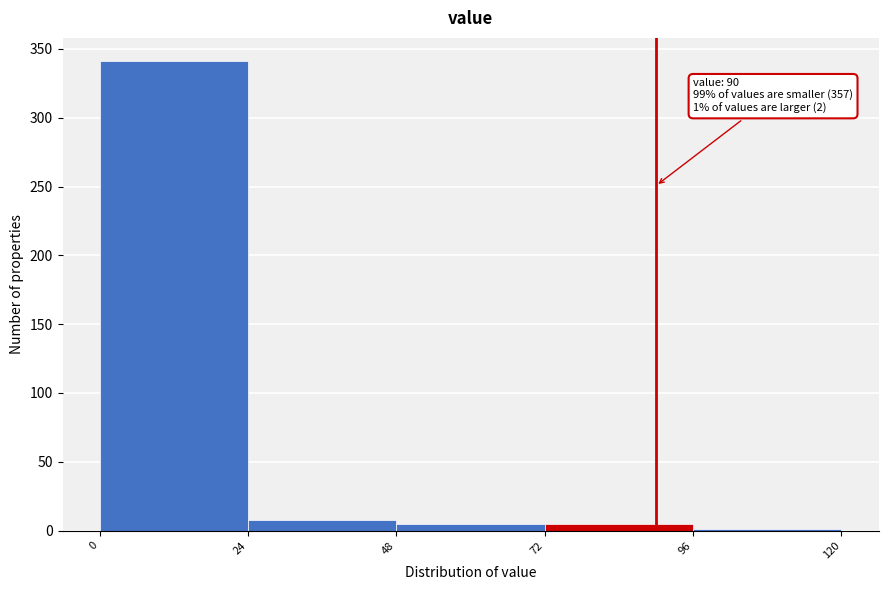

Over which range of the x-axis is the bar tallest?

0 to 24